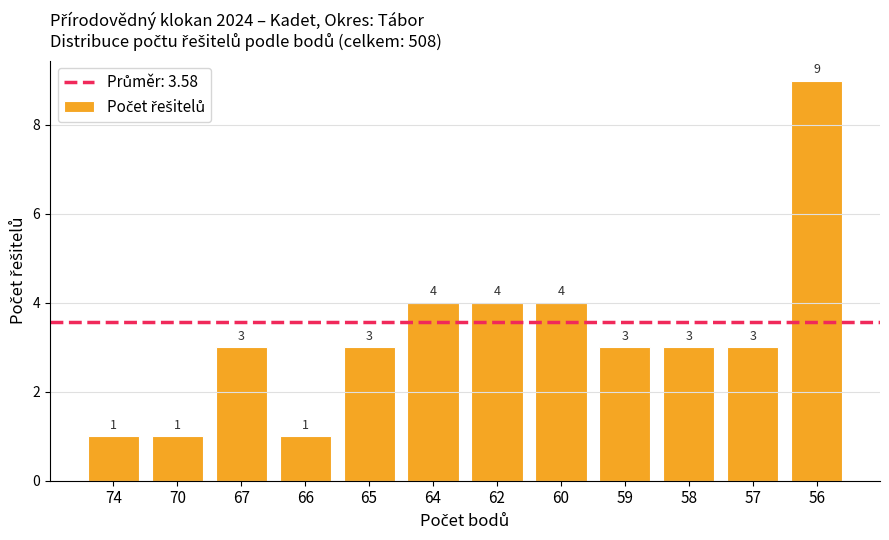

Reading left to right, extract all data points from this chart.

1	1	3	1	3	4	4	4	3	3	3	9